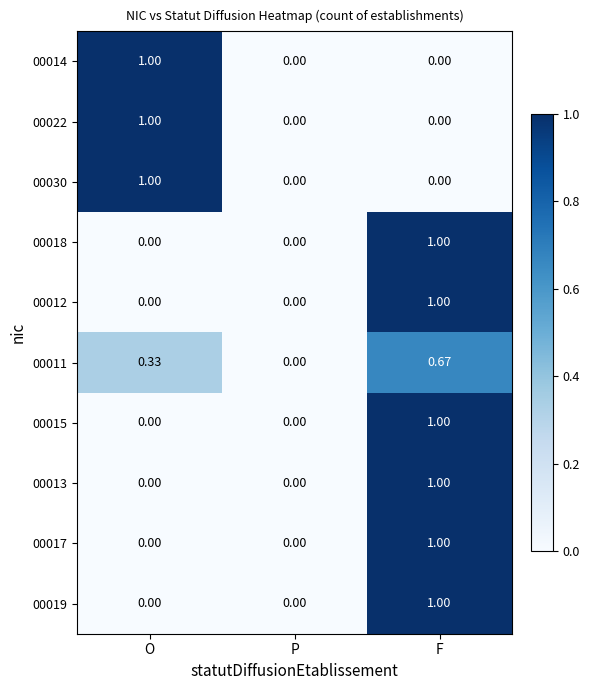

Is the value of 00014 at O greater than the value of 00011 at F?

Yes